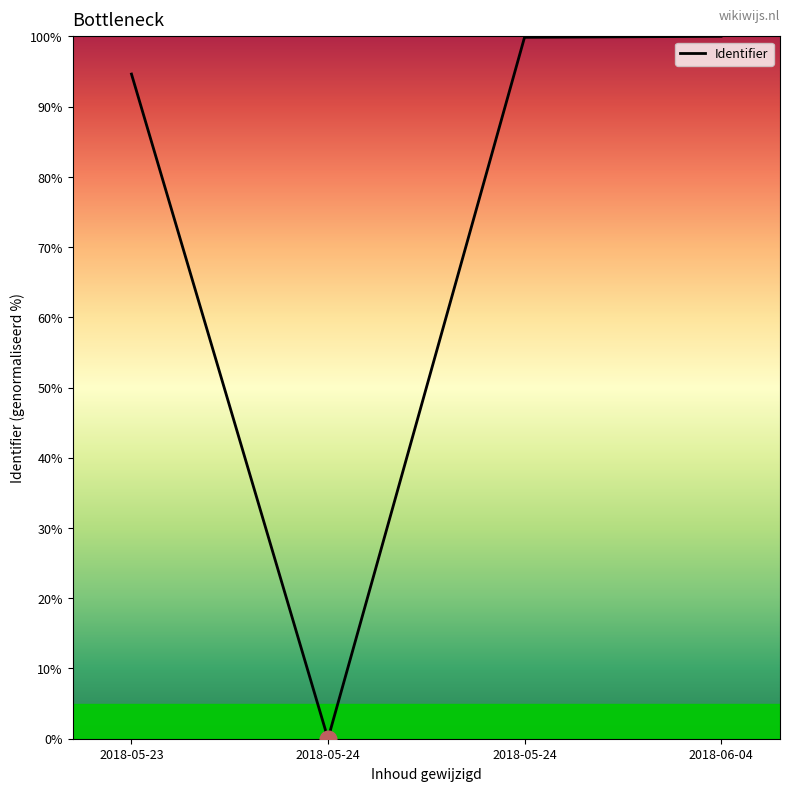

How many distinct data groups are displayed?

1